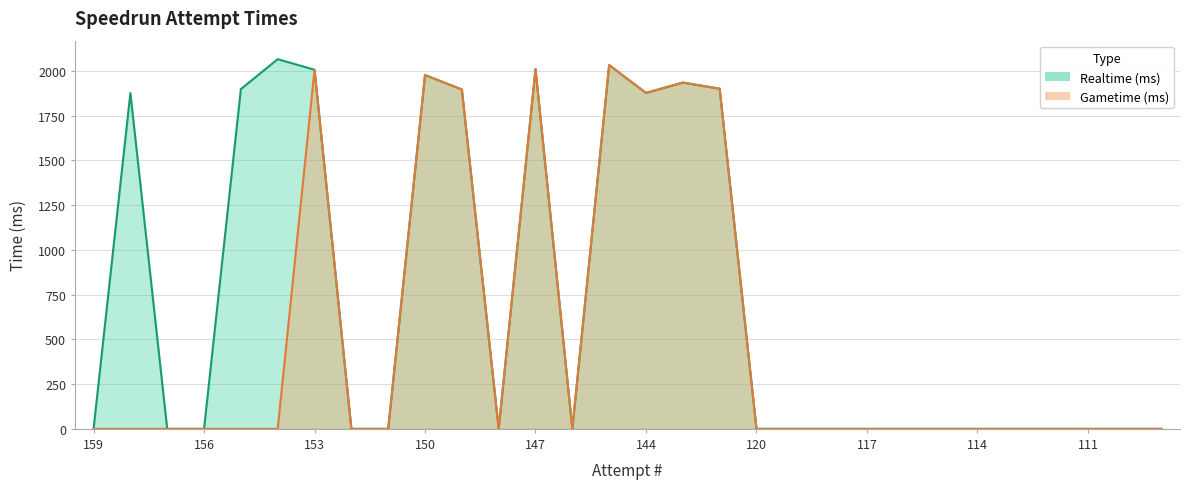

True or false: Gametime (ms) and Realtime (ms) intersect in this chart.

False